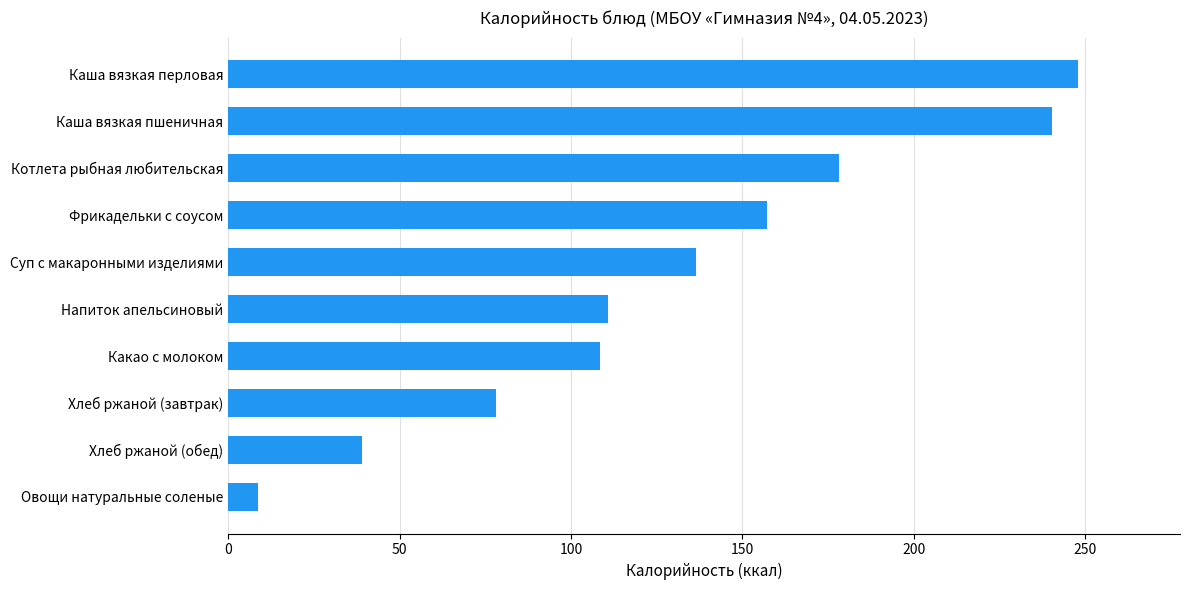

What is the change in value from Фрикадельки с соусом to Каша вязкая перловая?

+90.6